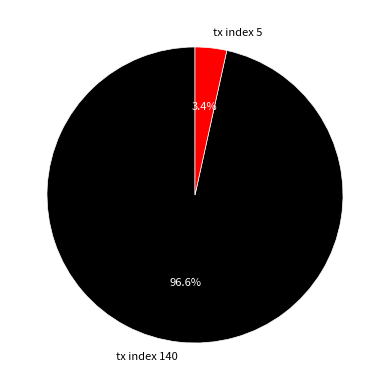

What percentage do tx index 5 and tx index 140 together represent?

100.0%